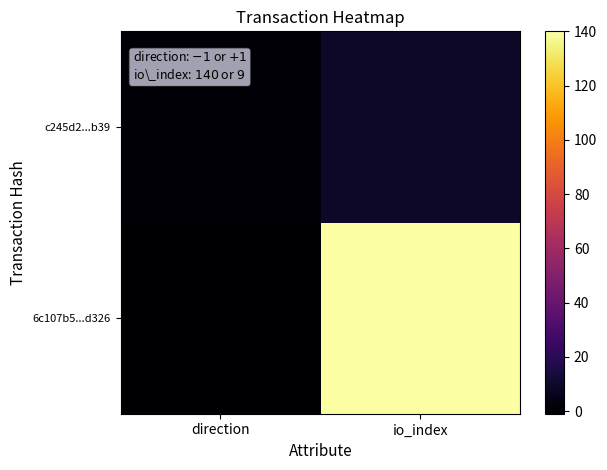

Rank the series by their average value, from highest to lowest.

6c107b5...d326, c245d2...b39